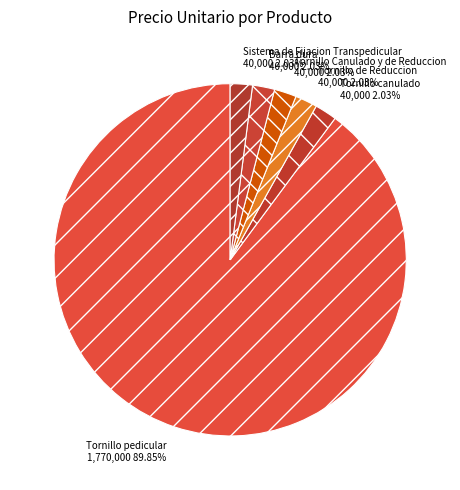

To the nearest percent, what is the combined percentage of Sistema de Fijacion Transpedicular and Tornillo pedicular?

92%